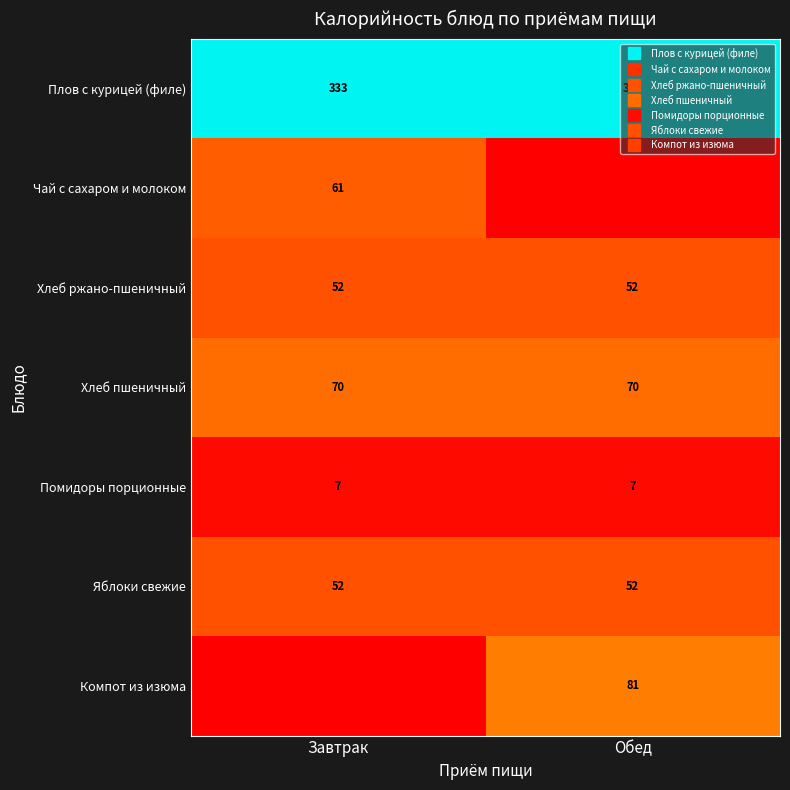

At how many categories does at least one series exceed 331?

2